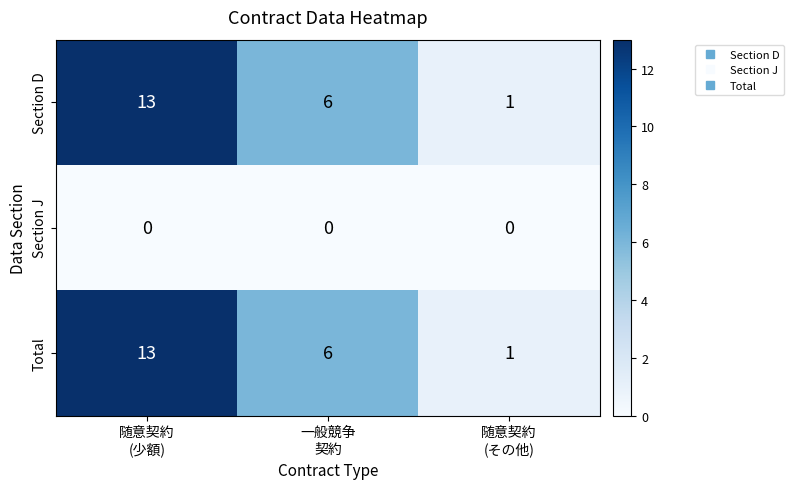

What is the highest value of the Total series?

13